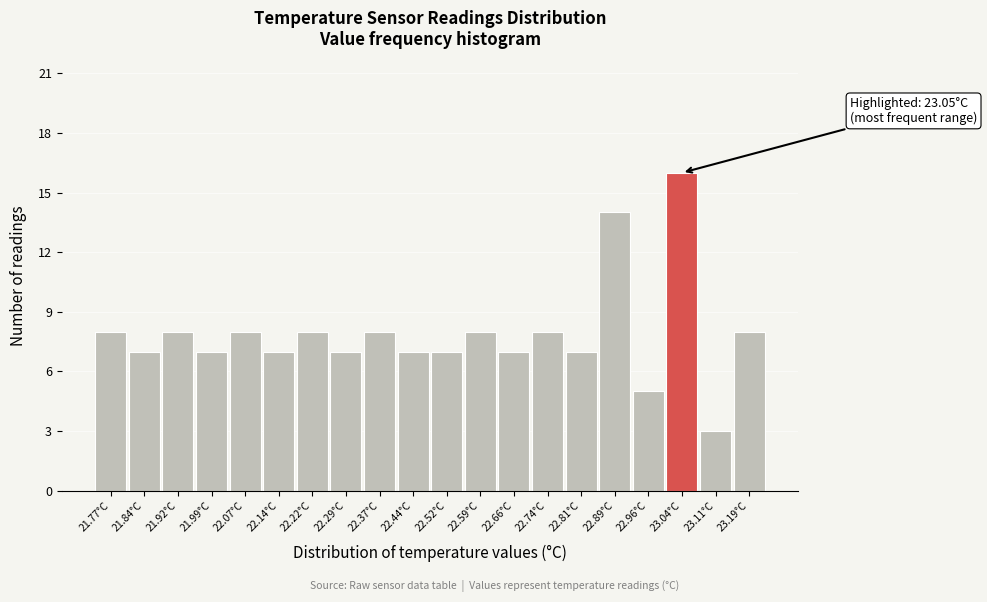

Reading left to right, transcribe all the data shown in this chart.

8	7	8	7	8	7	8	7	8	7	7	8	7	8	7	14	5	16	3	8